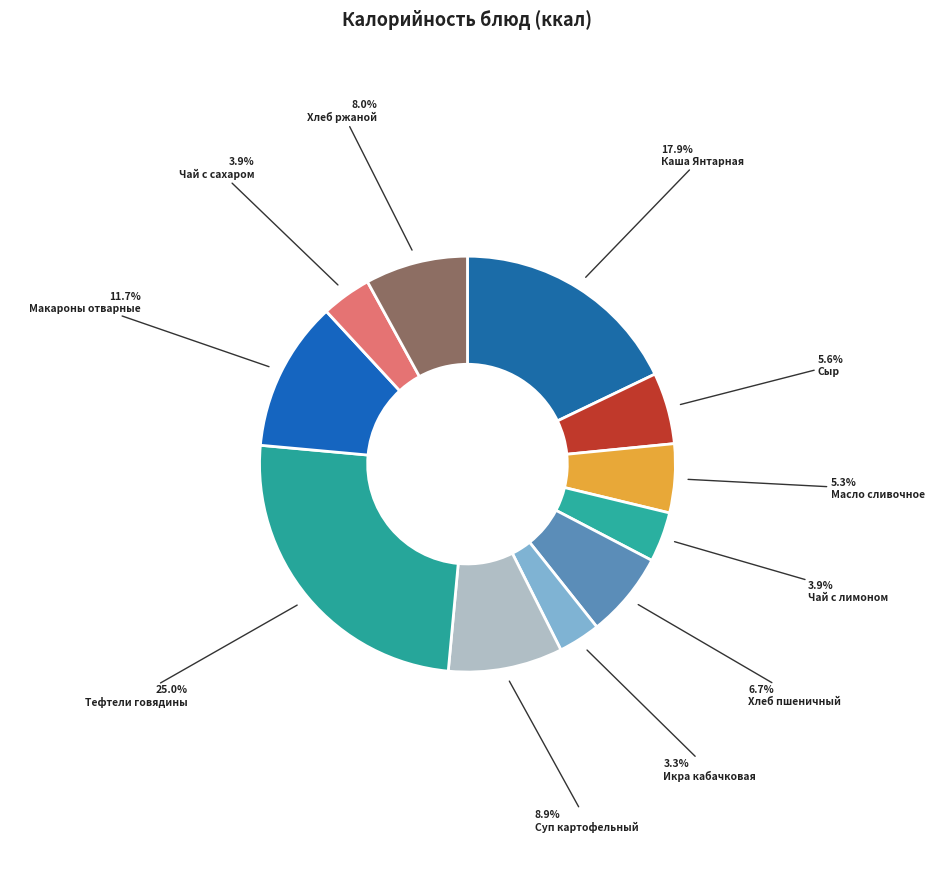

To the nearest percent, what is the difference between the Хлеб ржаной and Чай с лимоном slice percentages?

4%